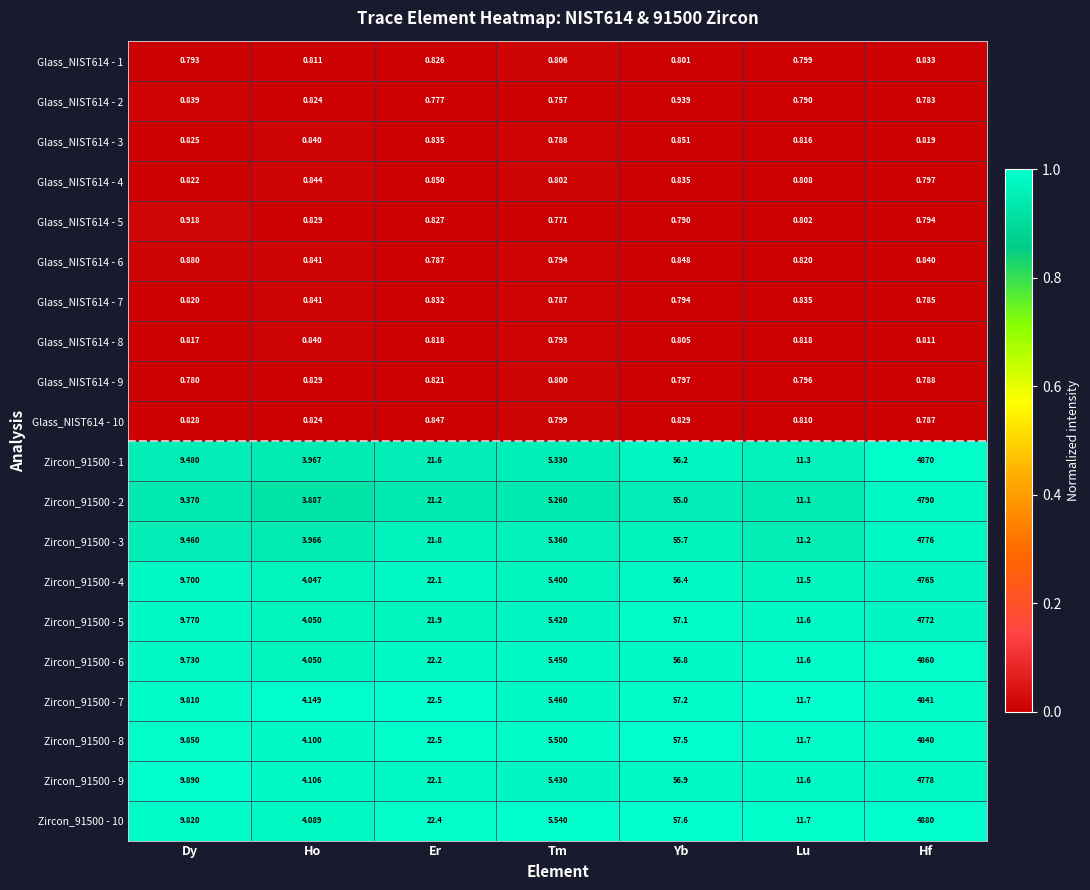

At which category is the sum across all series the highest?

Hf